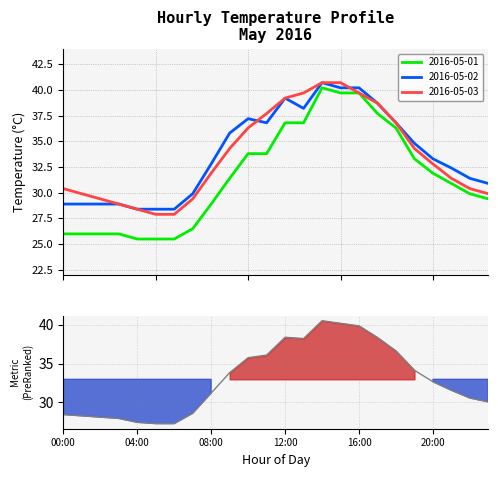

What is the label of the 5th point from the right?

19